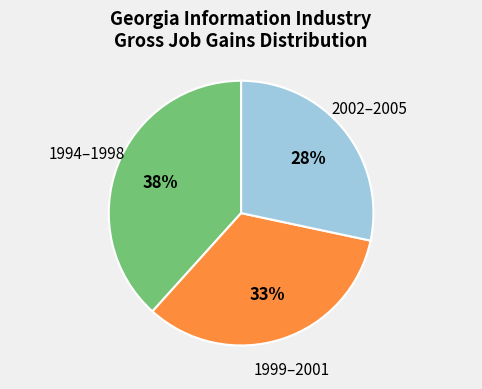

To the nearest percent, what is the difference between the largest and smallest slice percentages?

10%